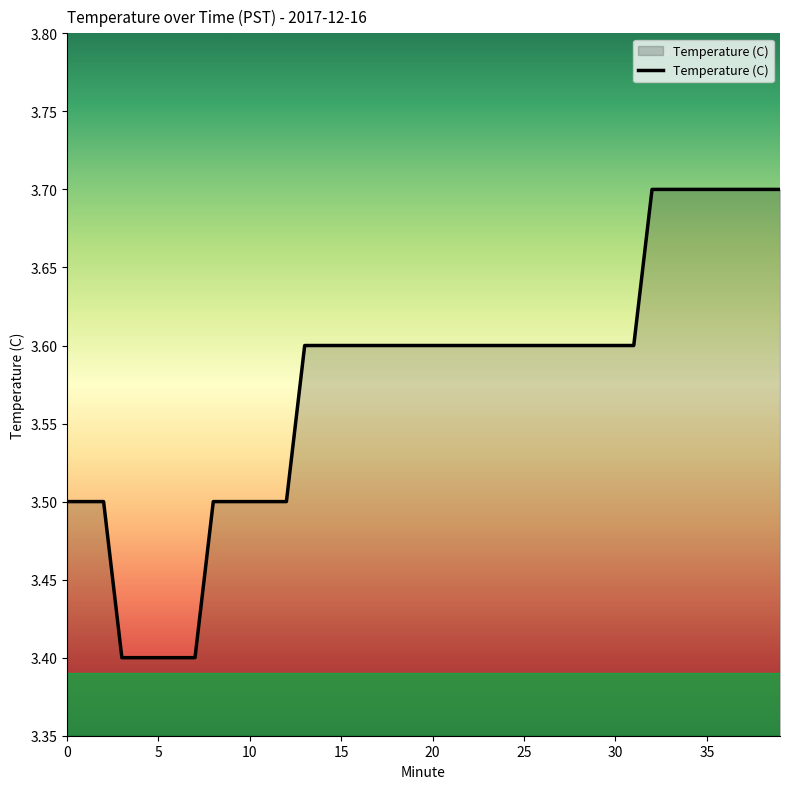

What is the smallest value displayed?

3.4